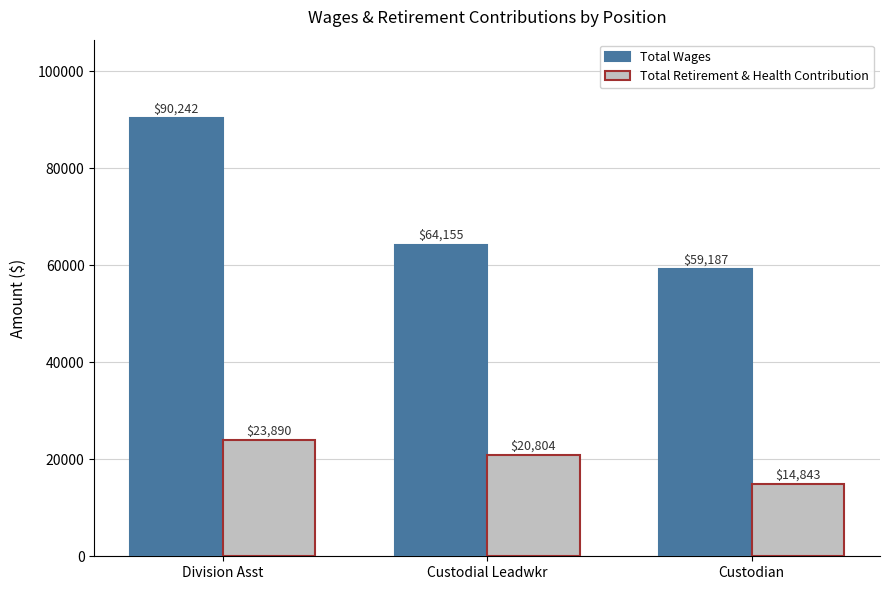

What is the maximum value for Total Wages?

90242